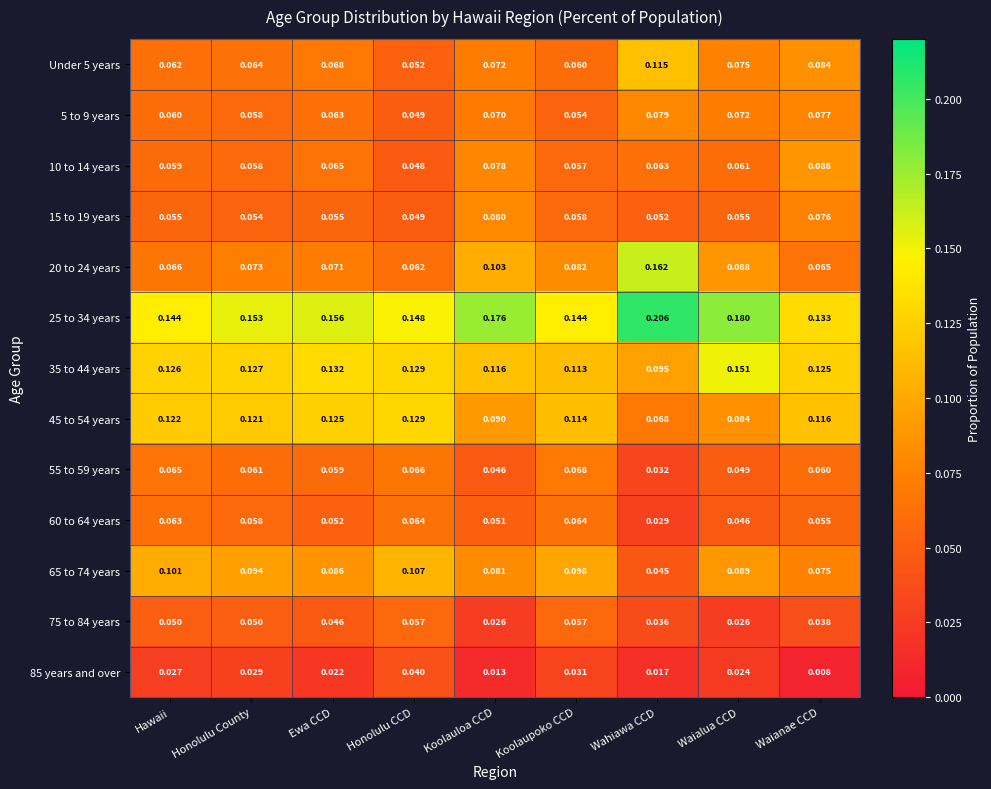

Which series has the largest total across all categories?

25 to 34 years